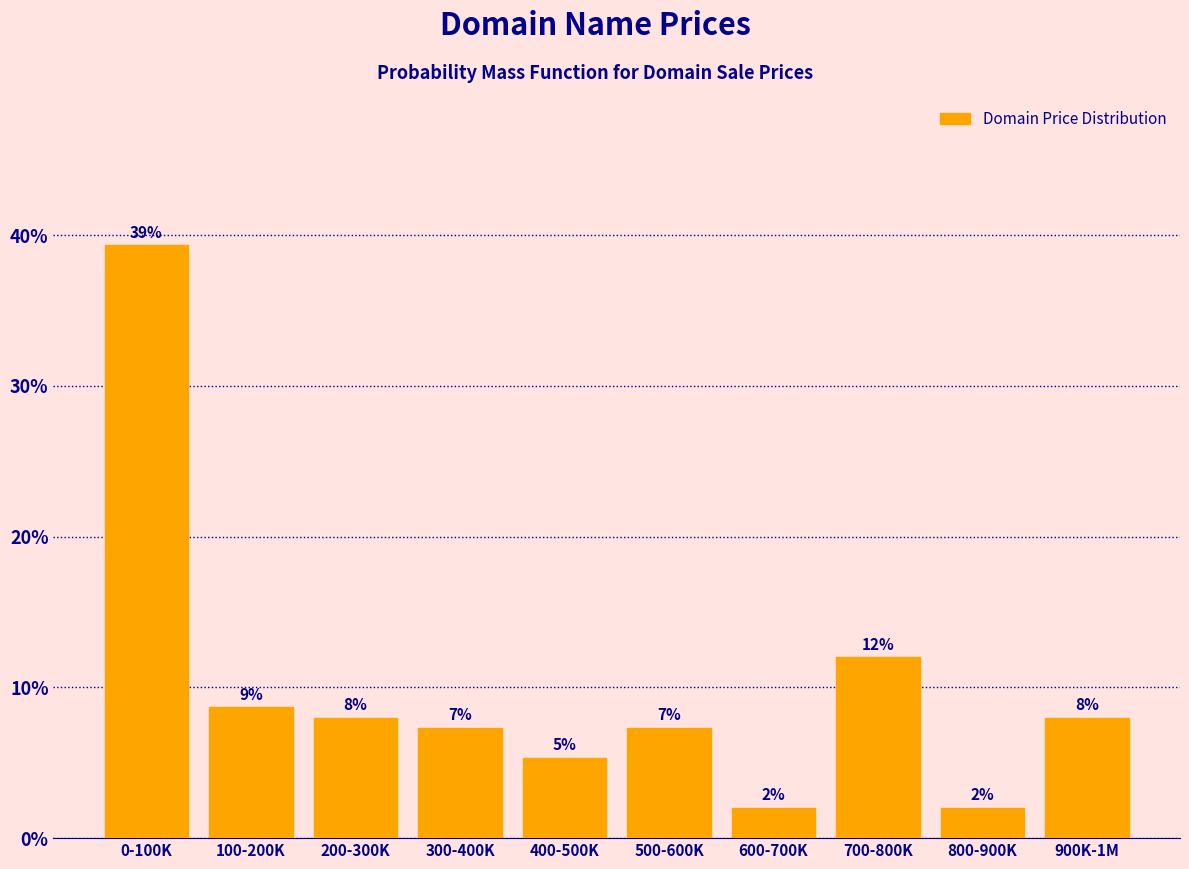

Where does the data first go above 8?

0-100K